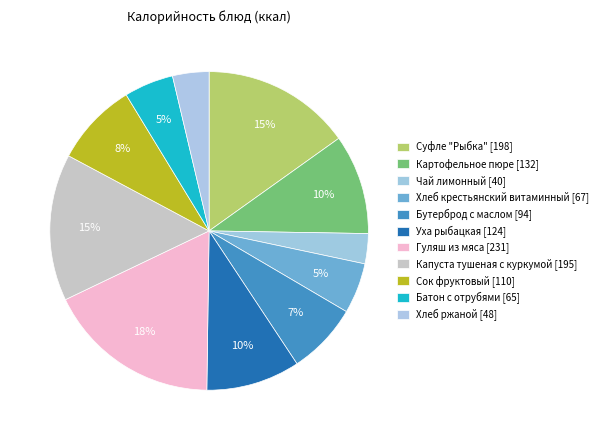

Is the sum of Бутерброд с маслом and Суфле "Рыбка" greater than half?

No